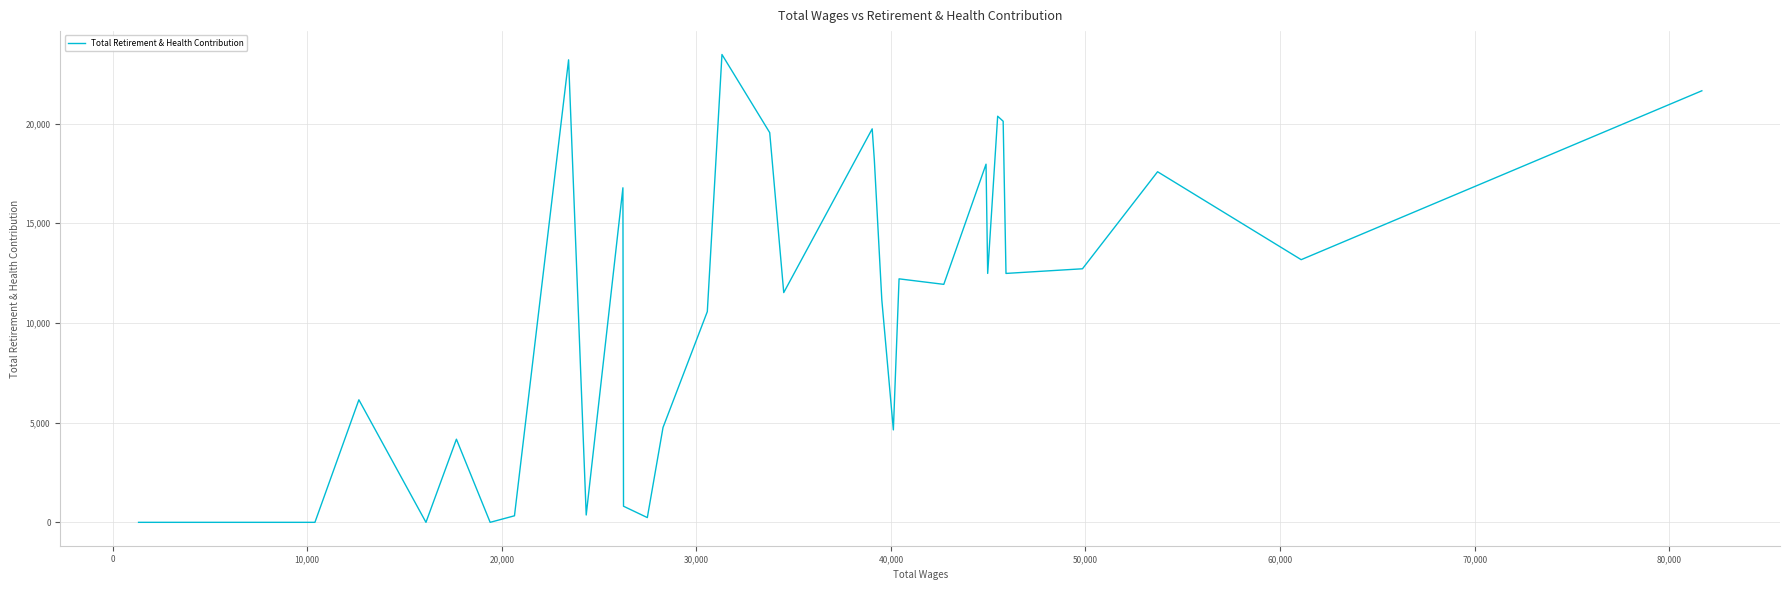

What is the maximum value shown in the chart?

23466